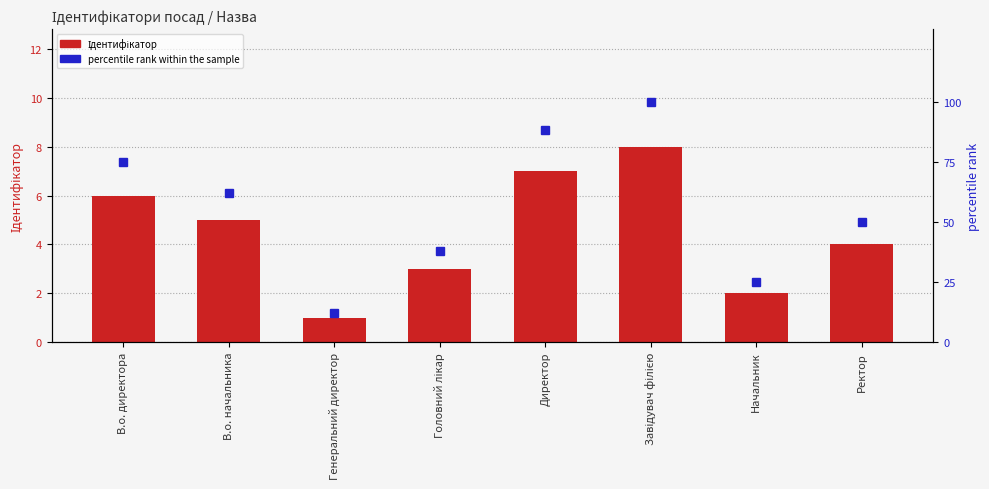

Count the Ідентифікатор values in the range 3 to 7.

5